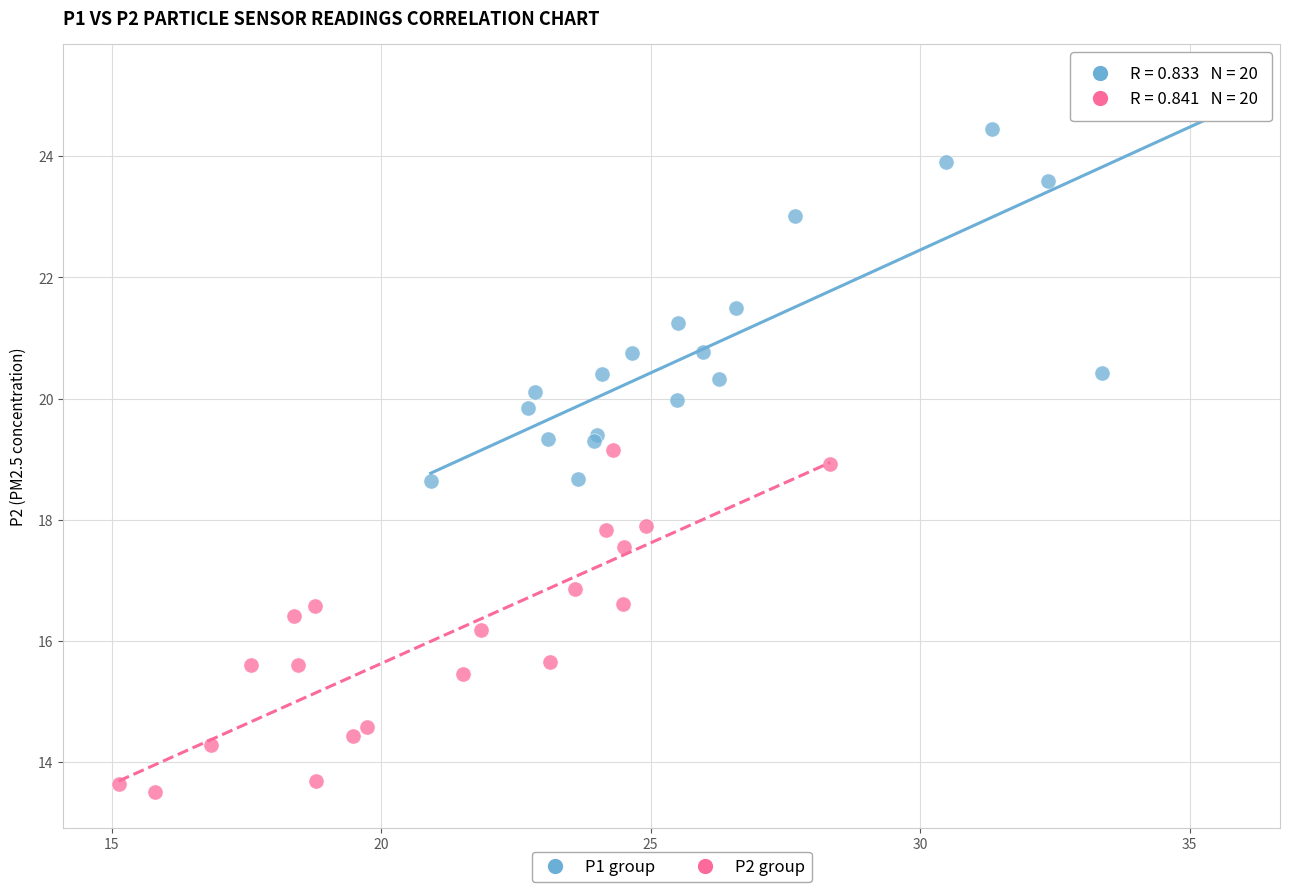

What are all the series names shown in the legend?

P1 group, P2 group